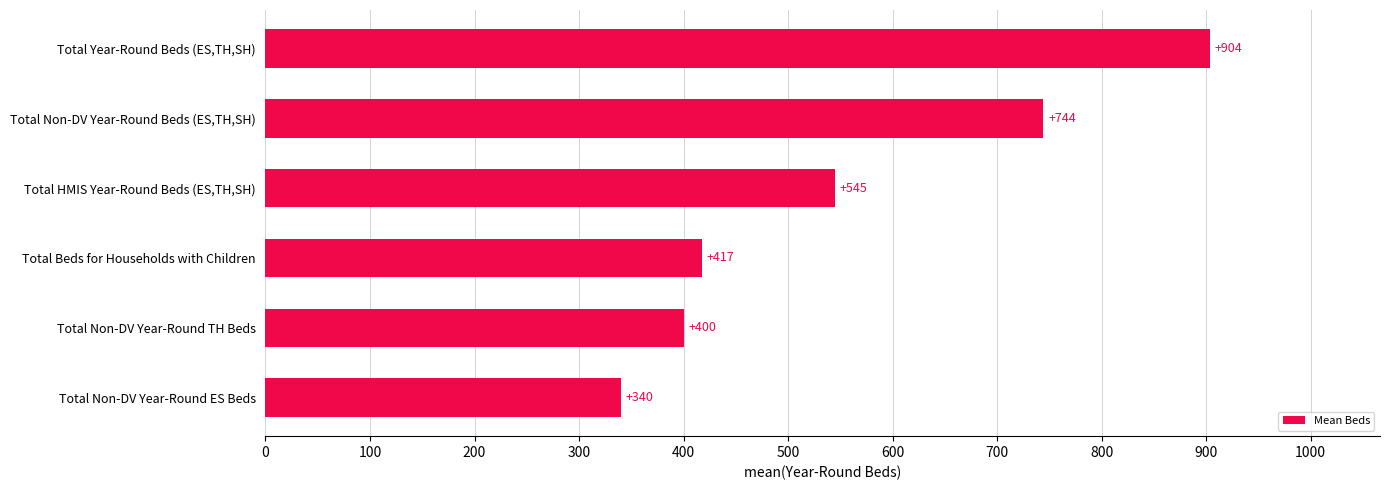

Approximately how many times larger is the value at Total Non-DV Year-Round TH Beds compared to Total Beds for Households with Children?

1.0